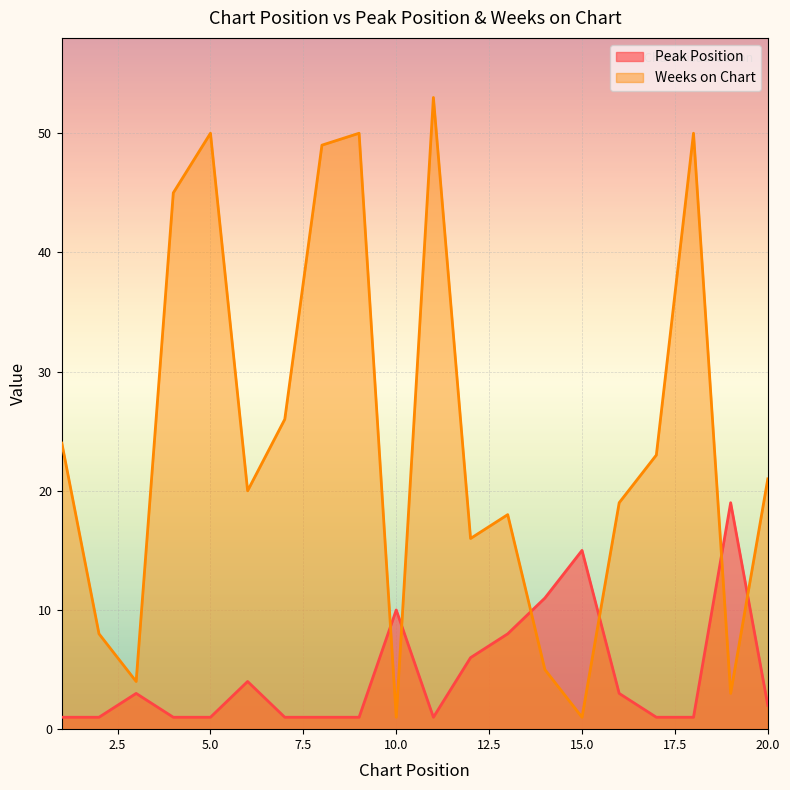

Which series has the largest total across all categories?

Weeks on Chart